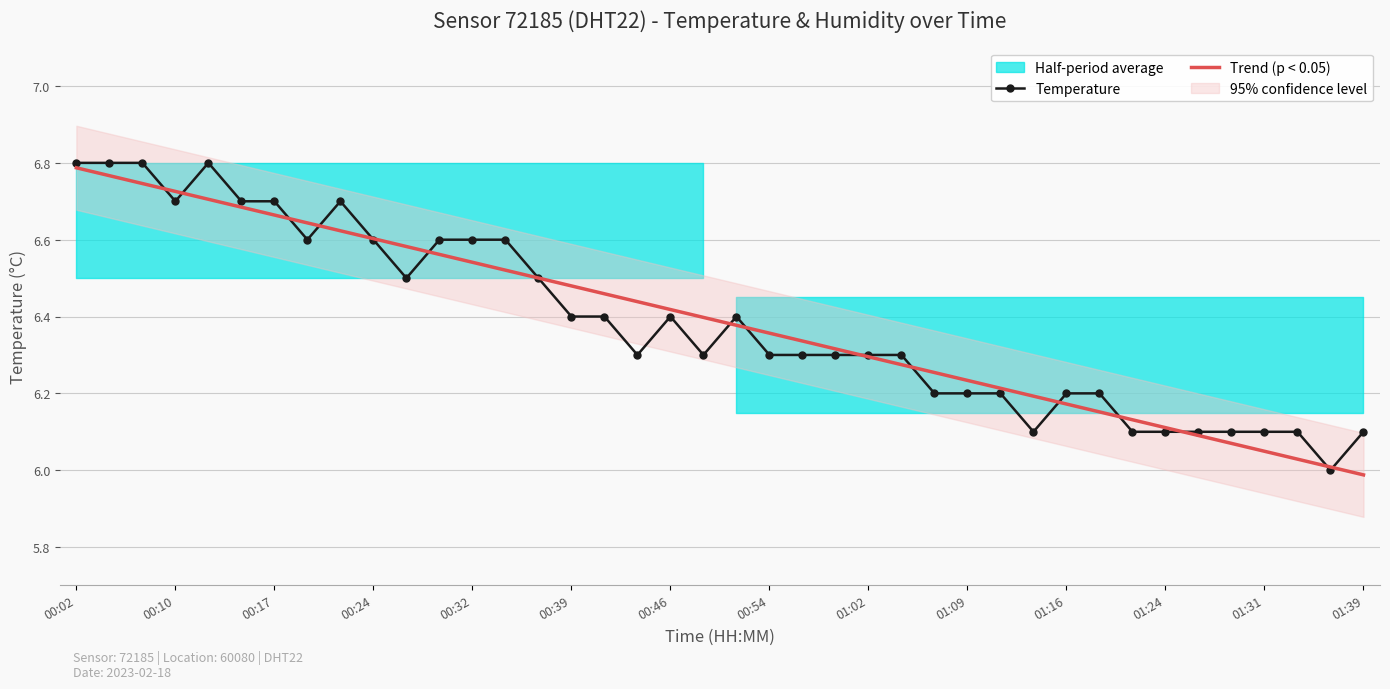

True or false: Trend (p < 0.05) has a value of 9.9 at 01:09.

False